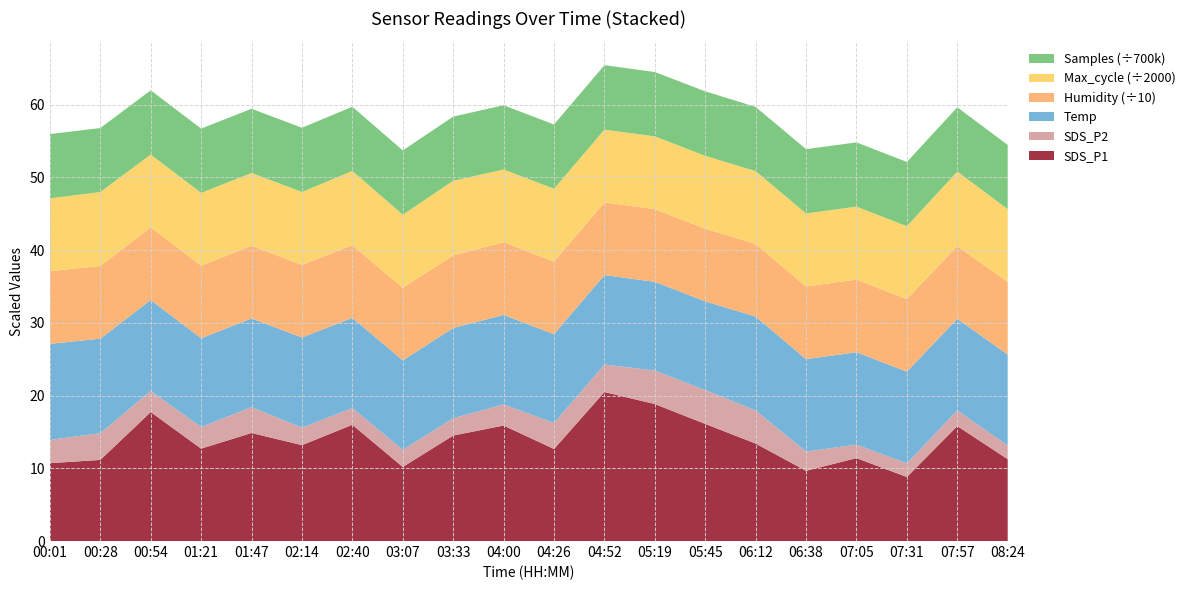

Reading left to right, transcribe all the data shown in this chart.

SDS_P1: 10.7	11.2	17.7	12.7	14.8	13.2	16.0	10.2	14.5	15.9	12.7	20.5	18.8	16.1	13.4	9.7	11.4	8.8	15.8	11.2
SDS_P2: 3.2	3.7	2.9	3.0	3.5	2.4	2.3	2.4	2.4	2.9	3.6	3.8	4.6	4.7	4.5	2.6	1.9	1.9	2.1	1.9
Temp: 13.2	13.0	12.5	12.2	12.2	12.4	12.4	12.3	12.4	12.3	12.2	12.3	12.2	12.2	12.9	12.7	12.7	12.6	12.6	12.5
Humidity: 99.9	99.9	99.9	99.9	99.9	99.9	99.9	99.9	99.9	99.9	99.9	99.9	99.9	99.9	99.9	99.9	99.9	99.9	99.9	99.9
Max_cycle: 20035.0	20331.0	20012.0	20001.0	19993.0	20016.0	20391.0	20076.0	20481.0	20001.0	20008.0	19997.0	20008.0	20022.0	20001.0	20082.0	20051.0	20008.0	20494.0	19997.0
Samples: 6183679.0	6156901.0	6183717.0	6183596.0	6183645.0	6183039.0	6183455.0	6182932.0	6182697.0	6183529.0	6183532.0	6207316.0	6191407.0	6206920.0	6183462.0	6183405.0	6183207.0	6183731.0	6183146.0	6183546.0